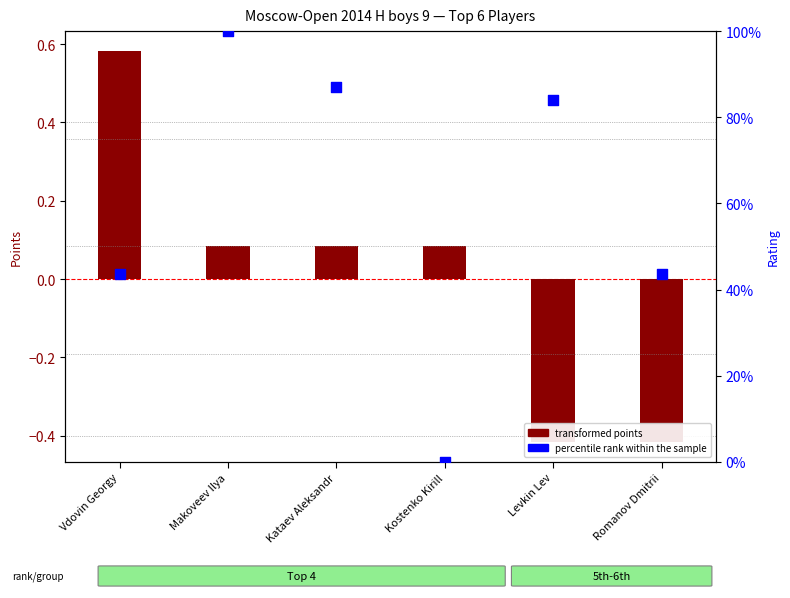

At how many categories does at least one series exceed 65?

3